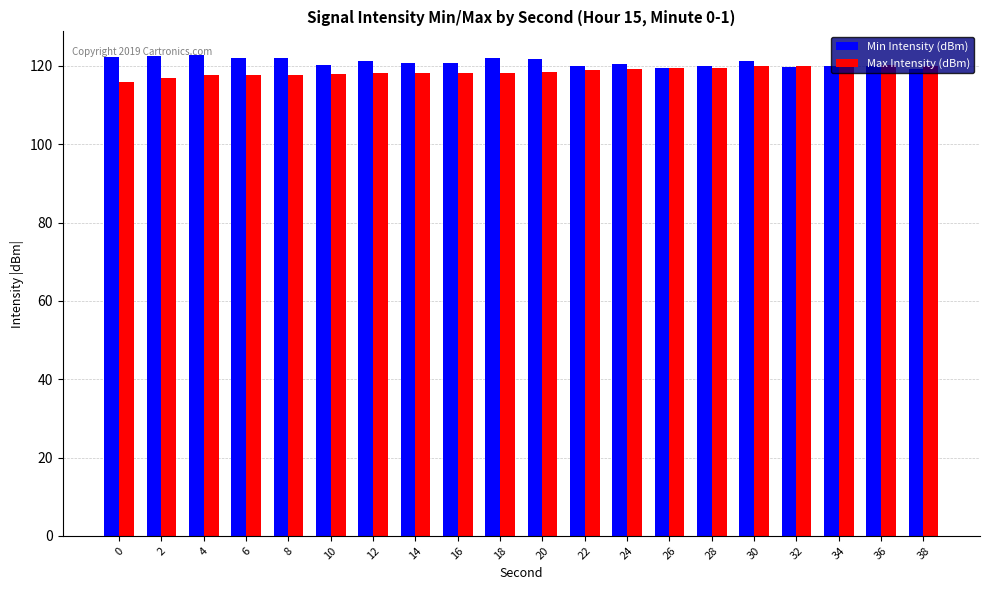

What is the sum of the Min Intensity (dBm) values at 14 and 38?

240.0